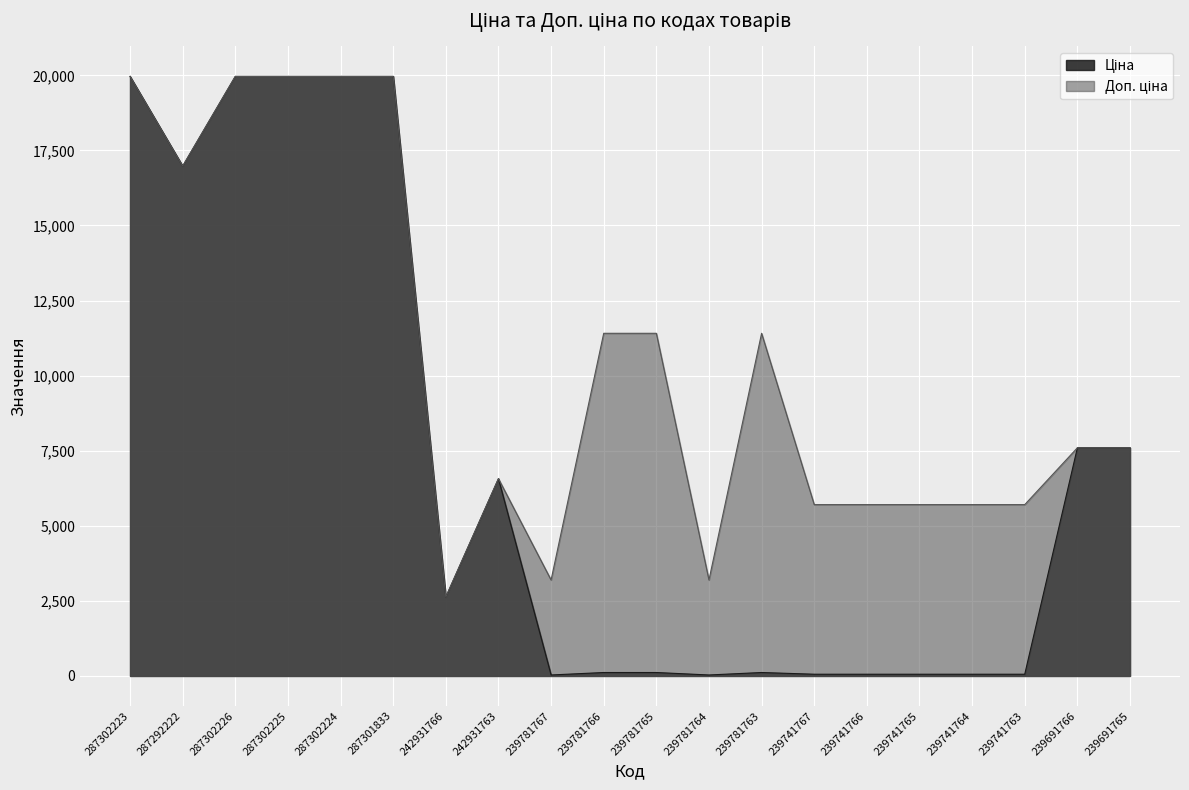

True or false: Доп. ціна has more than 2 points higher than both neighbors.

False